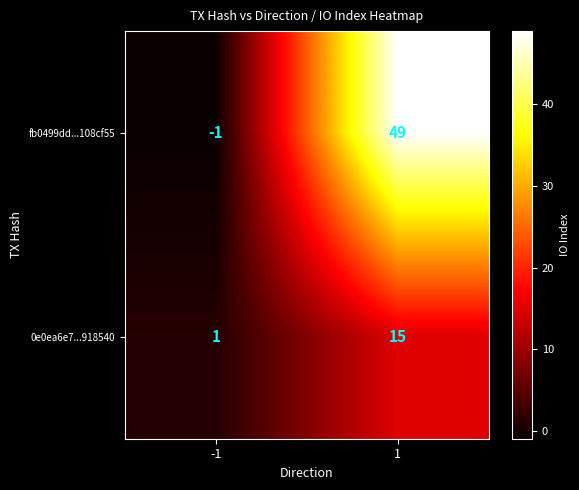

What is the approximate value of fb0499dd...108cf55 at 1, to the nearest 5?

50